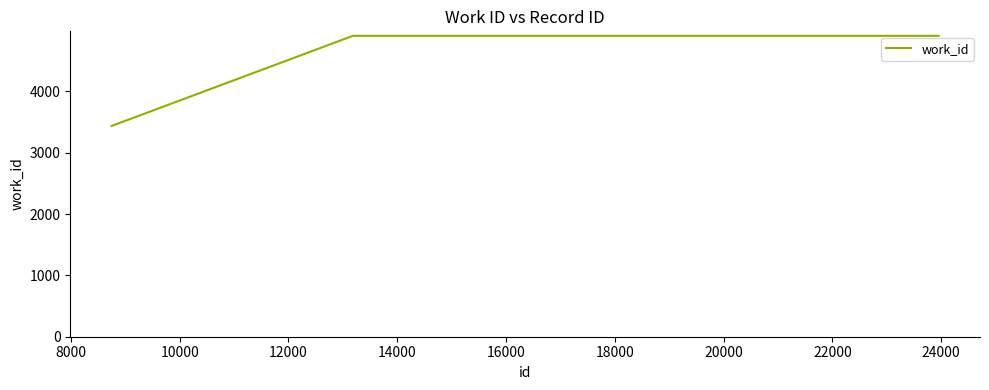

What is the difference between the maximum and minimum values?

1469